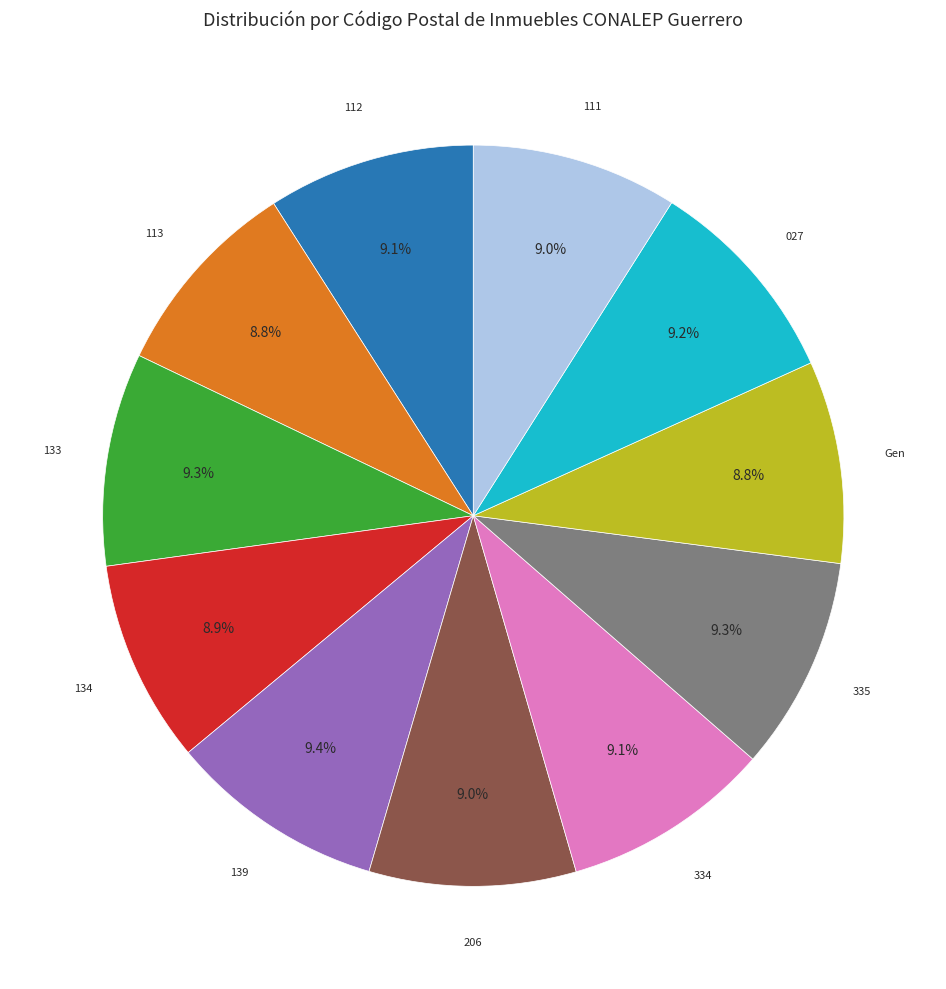

Does any single category account for the majority?

No